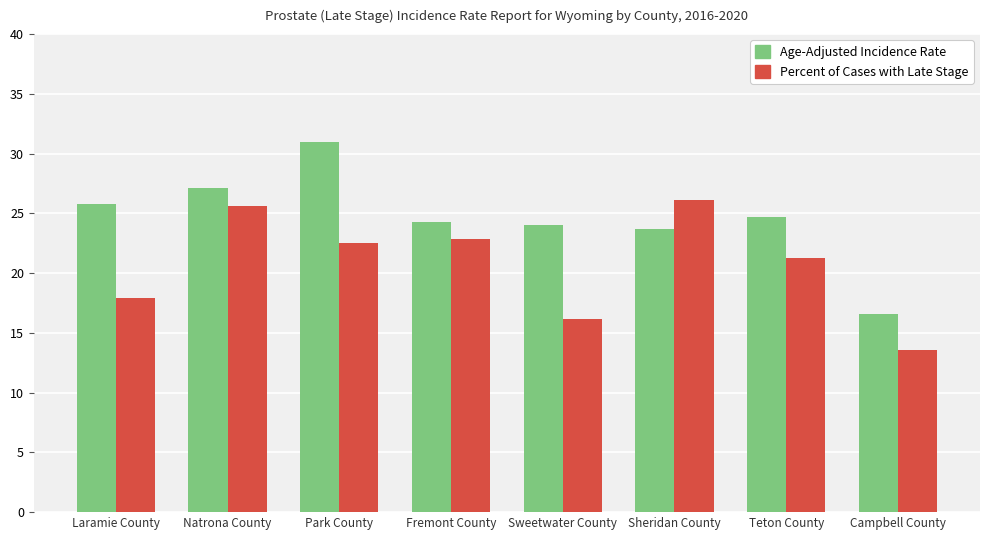

What position from the left is Sweetwater County?

5